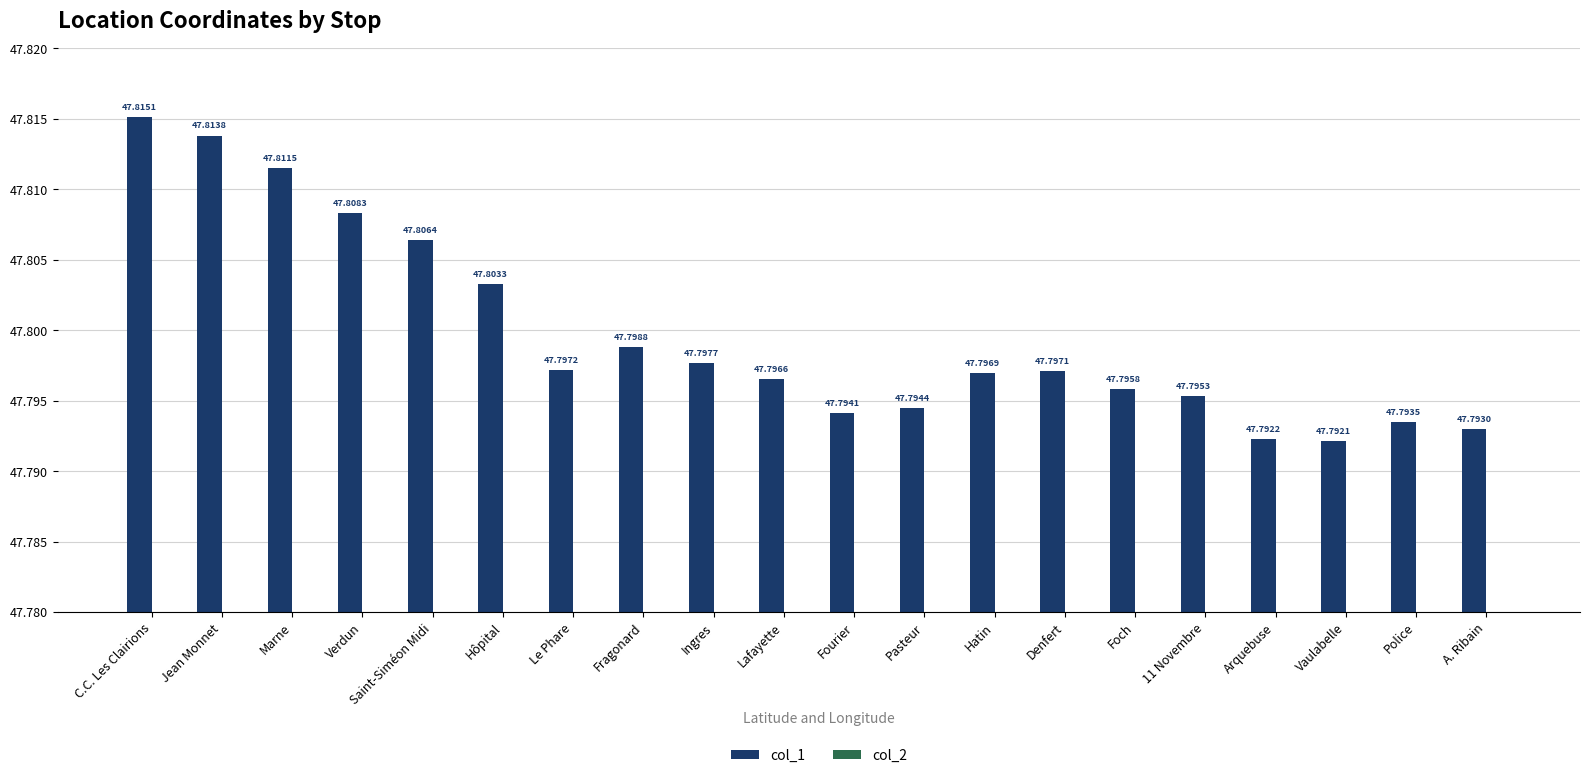

The col_2 series shows 2.0 at Marne. True or false?

False